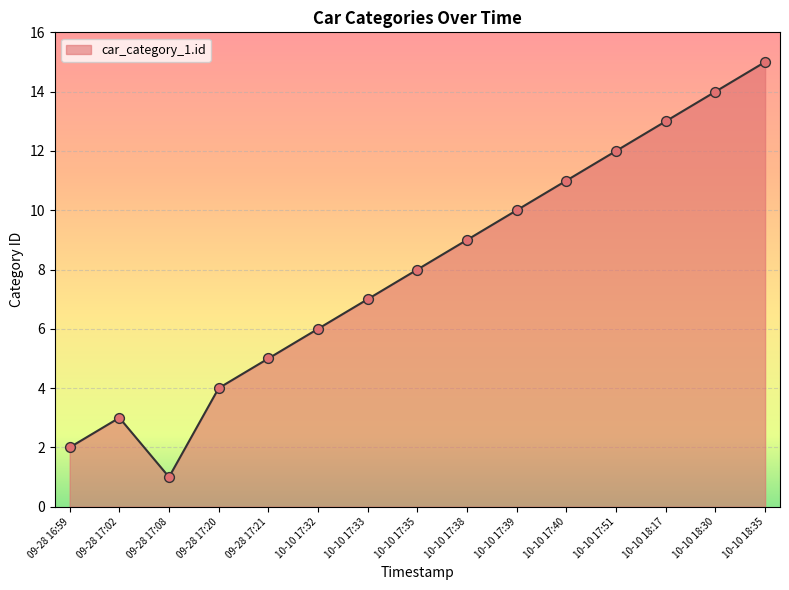

Between 10-10 17:51 and 10-10 17:33, which is larger?

10-10 17:51